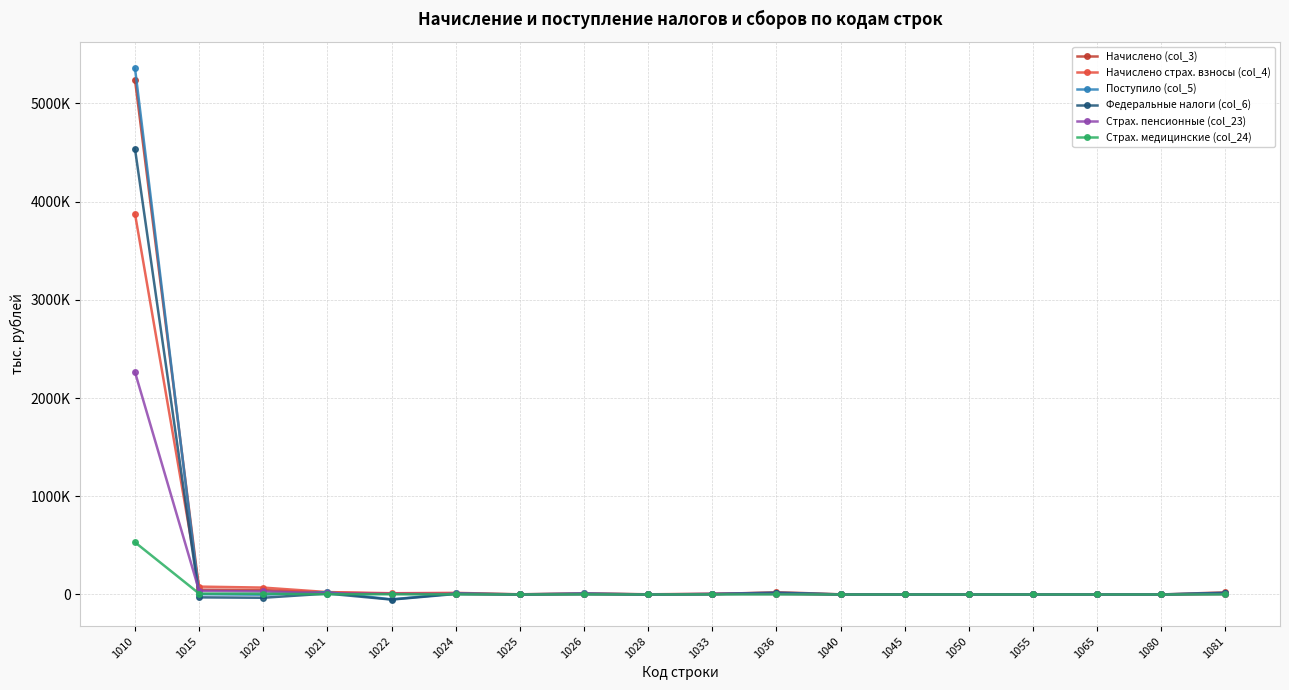

What are all the series names shown in the legend?

Начислено (col_3), Начислено страх. взносы (col_4), Поступило (col_5), Федеральные налоги (col_6), Страх. пенсионные (col_23), Страх. медицинские (col_24)